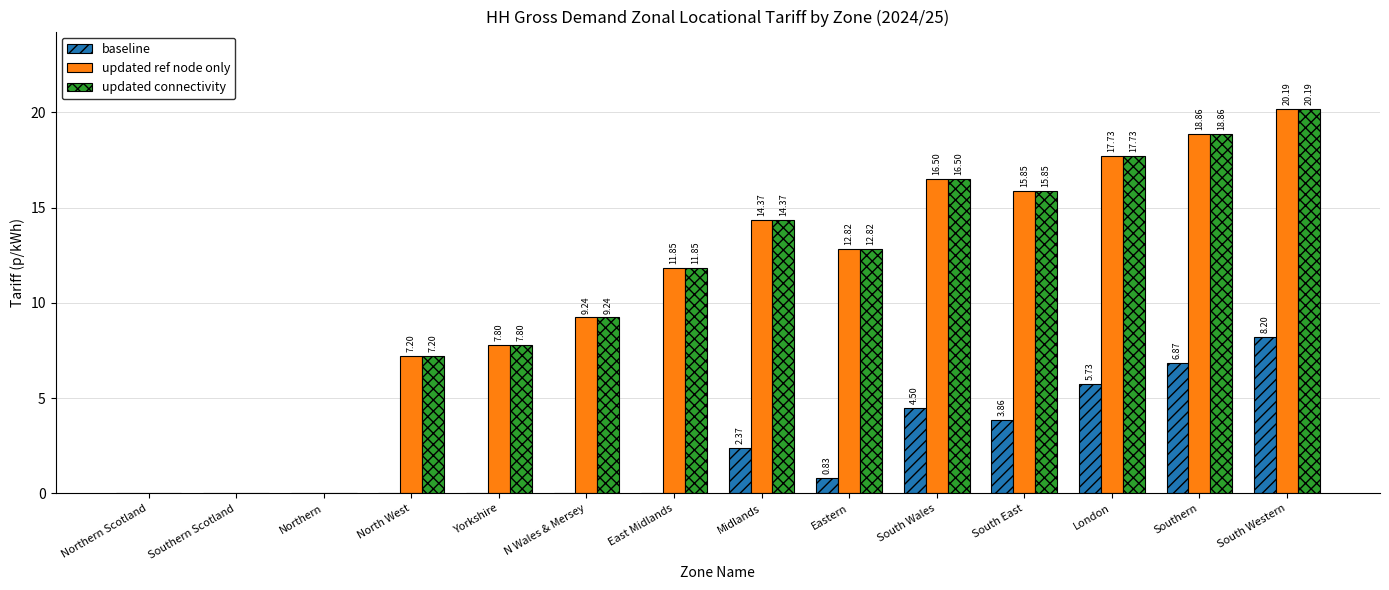

At which category does the chart reach its peak across all series?

South Western